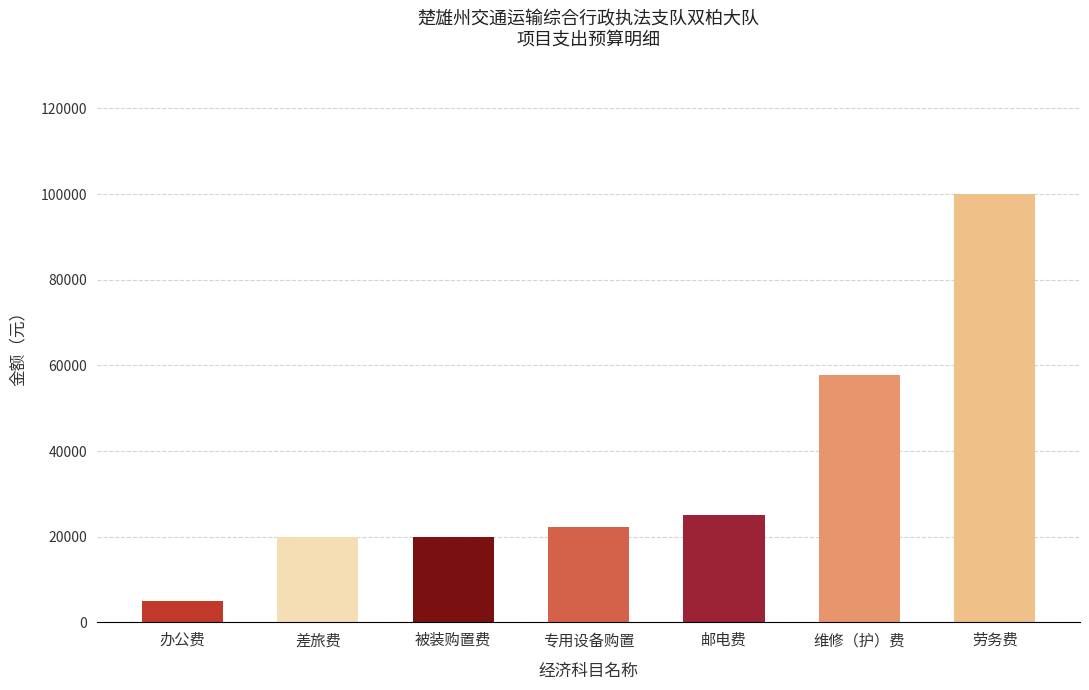

What is the change in value from 办公费 to 劳务费?

+95000